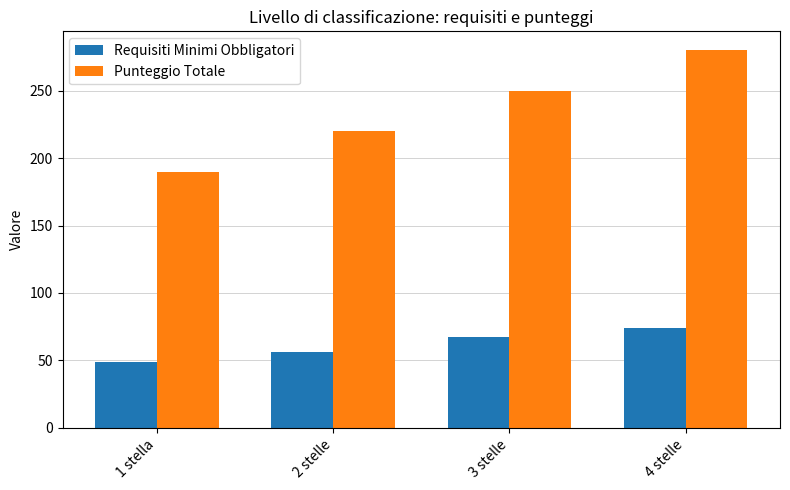

What is the label of the 1st bar from the right?

4 stelle